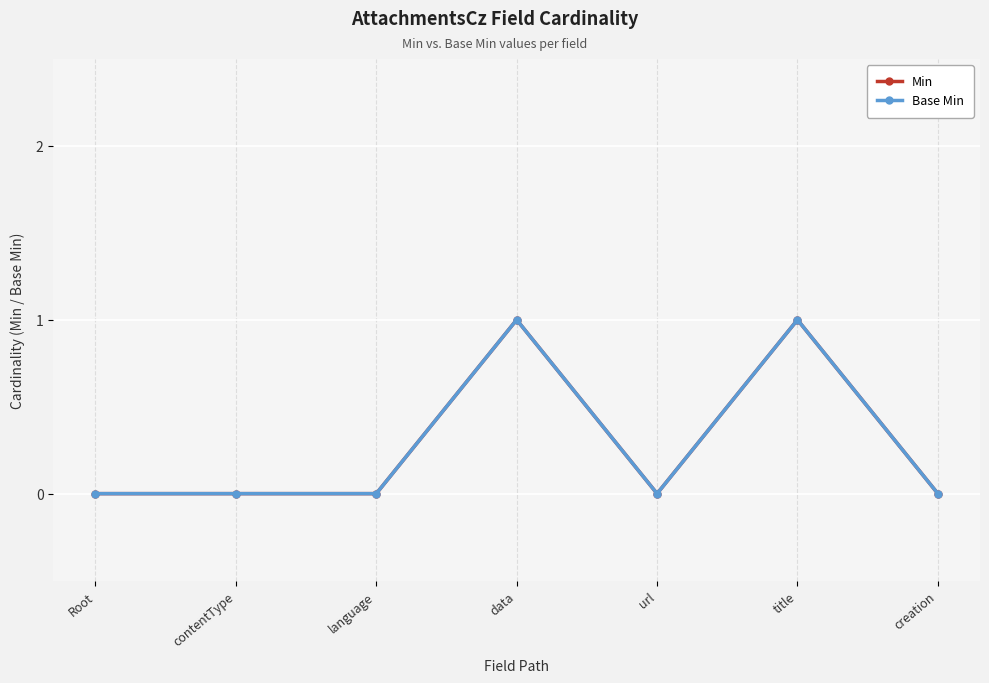

Which series has the largest total across all categories?

Min